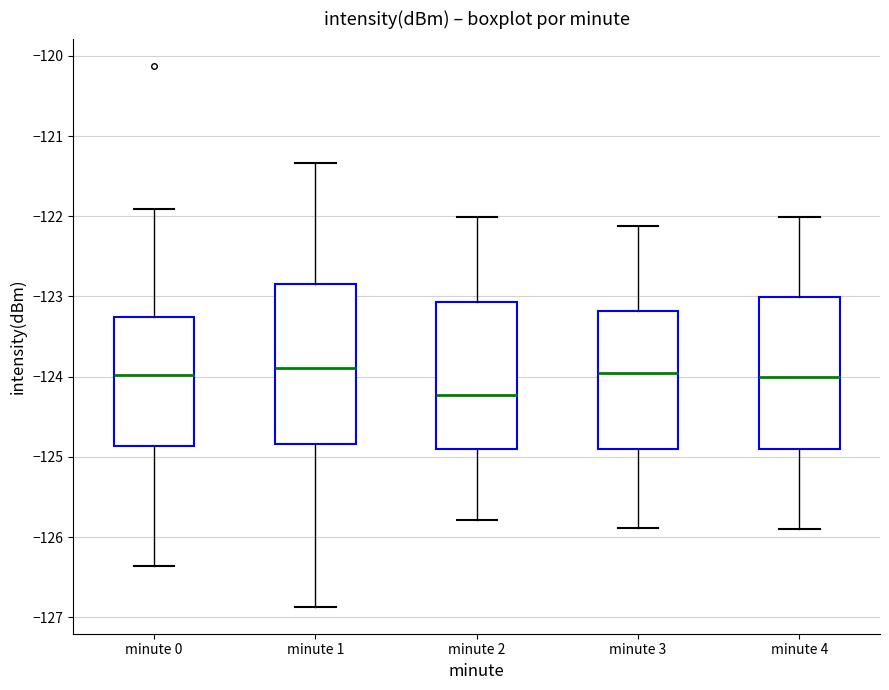

Reading left to right, read every box against the y-axis: the position of its median line, the range the box covers, and the ends of its whiskers. The values are not printed on the chart, so give them approximately, as read against the axis.

minute 0: median -124.0, box -124.9 to -123.3, whiskers -126.4 to -121.9
minute 1: median -123.9, box -124.8 to -122.8, whiskers -126.9 to -121.3
minute 2: median -124.2, box -124.9 to -123.1, whiskers -125.8 to -122.0
minute 3: median -124.0, box -124.9 to -123.2, whiskers -125.9 to -122.1
minute 4: median -124.0, box -124.9 to -123.0, whiskers -125.9 to -122.0